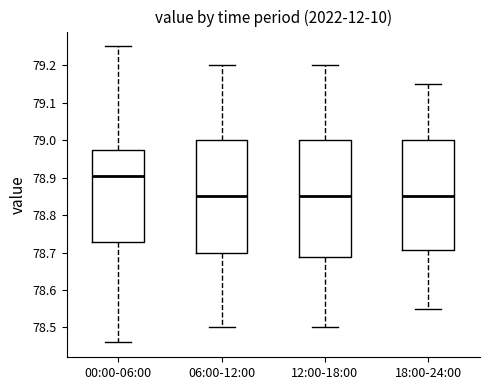

Reading left to right, read every box against the y-axis: the position of its median line, the range the box covers, and the ends of its whiskers. The values are not printed on the chart, so give them approximately, as read against the axis.

00:00-06:00: median 78.91, box 78.73 to 78.97, whiskers 78.46 to 79.25
06:00-12:00: median 78.85, box 78.70 to 79.00, whiskers 78.50 to 79.20
12:00-18:00: median 78.85, box 78.69 to 79.00, whiskers 78.50 to 79.20
18:00-24:00: median 78.85, box 78.71 to 79.00, whiskers 78.55 to 79.15